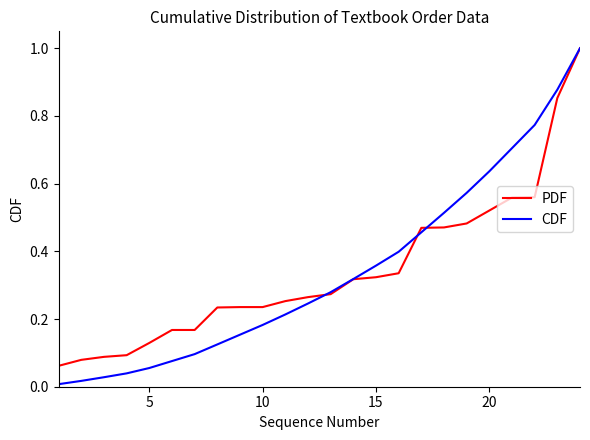

Count the number of data series in this chart.

2